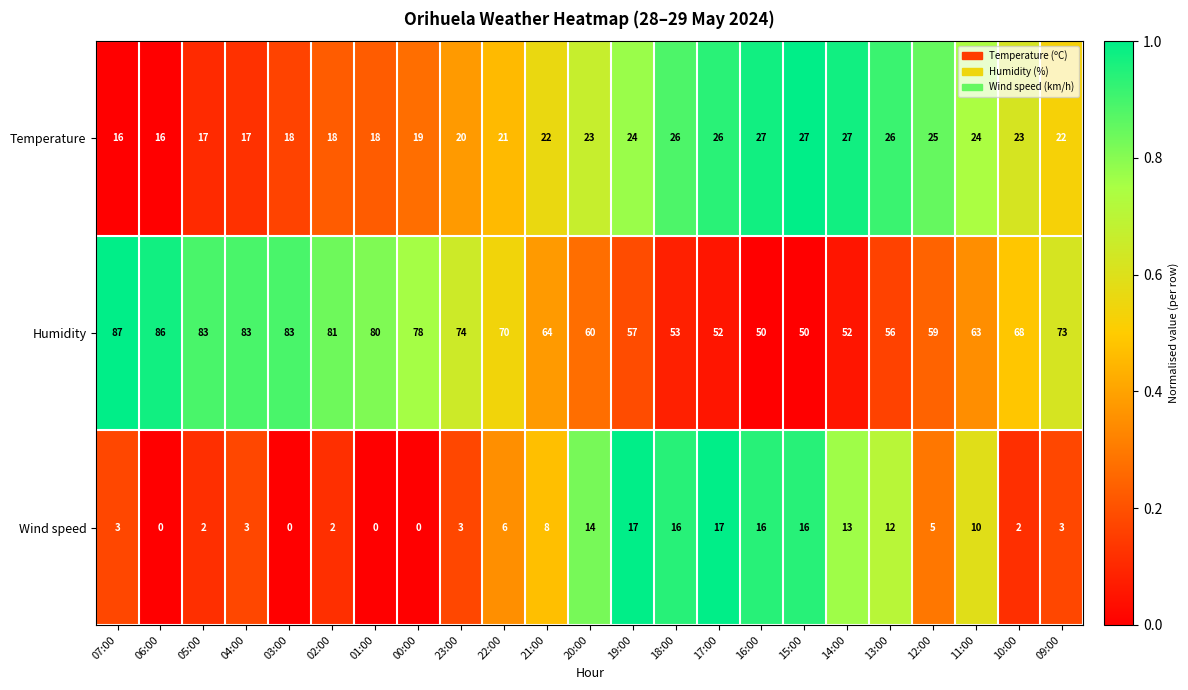

Is it true that Temperature equals 39 at 17:00?

False